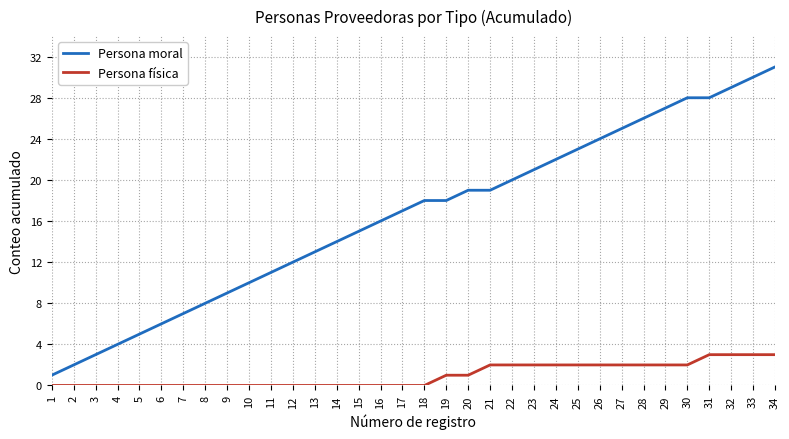

At which category is the sum across all series the highest?

34